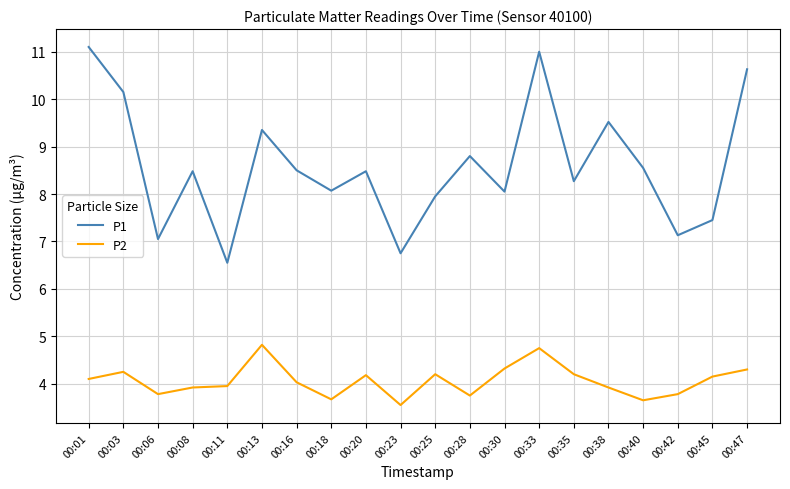

What is the sum of all P1 values?

171.8